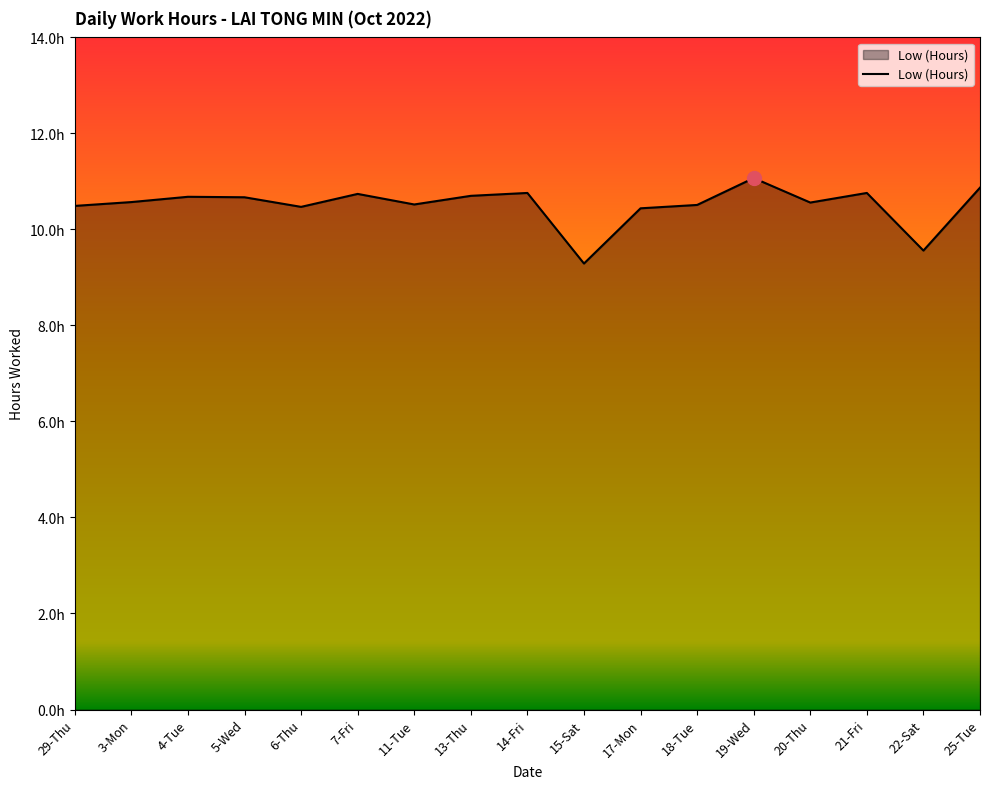

What is the greatest value displayed?

11.1